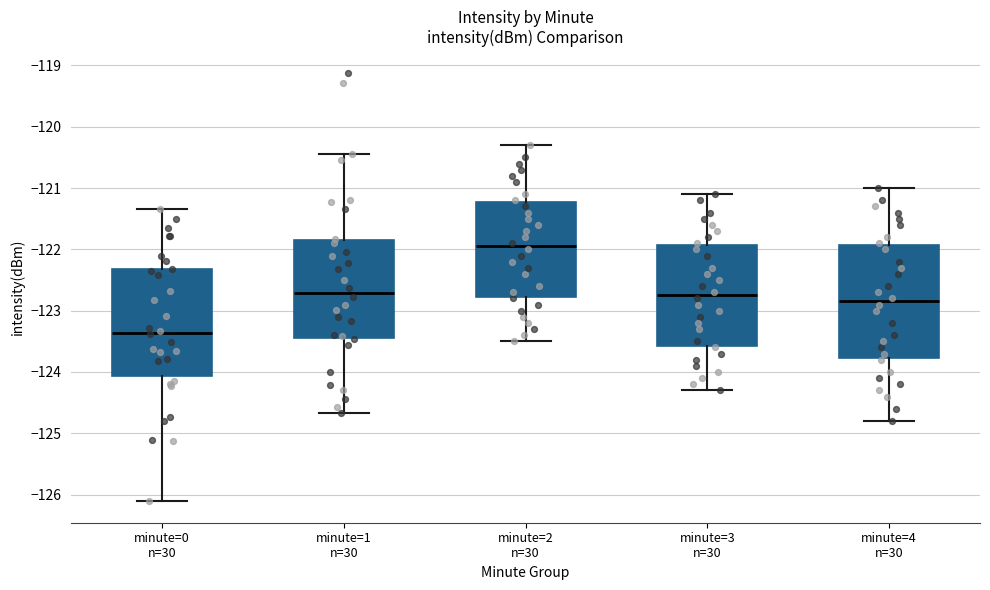

Where is the upper edge of the box for minute=3 n=30 on the y-axis? The values are not printed on the chart, so give them approximately, as read against the axis.

-121.9